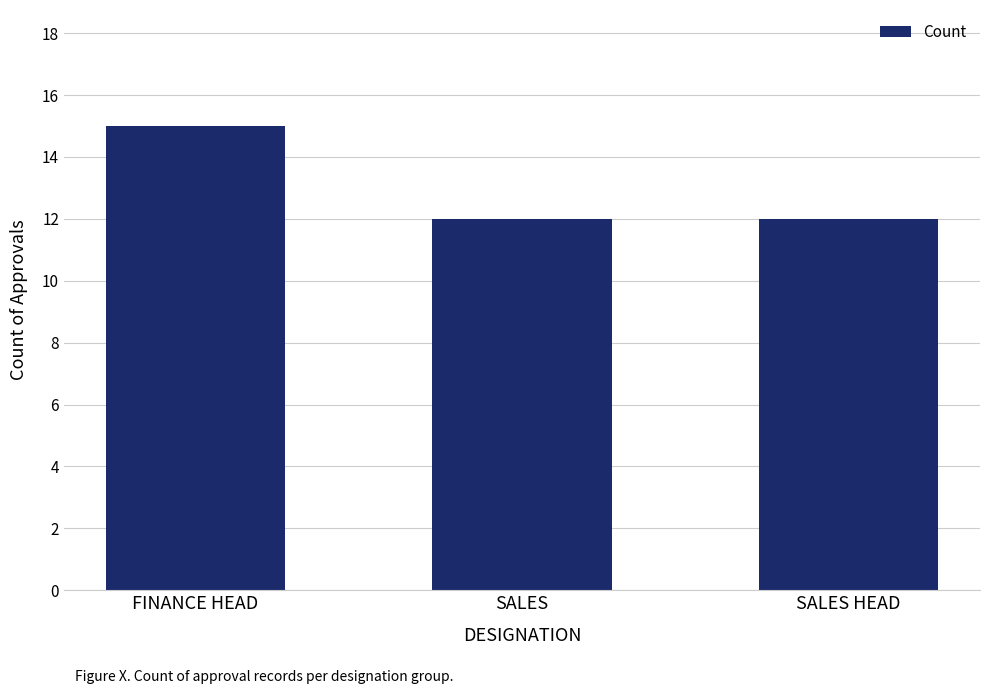

Read the value at SALES HEAD.

12